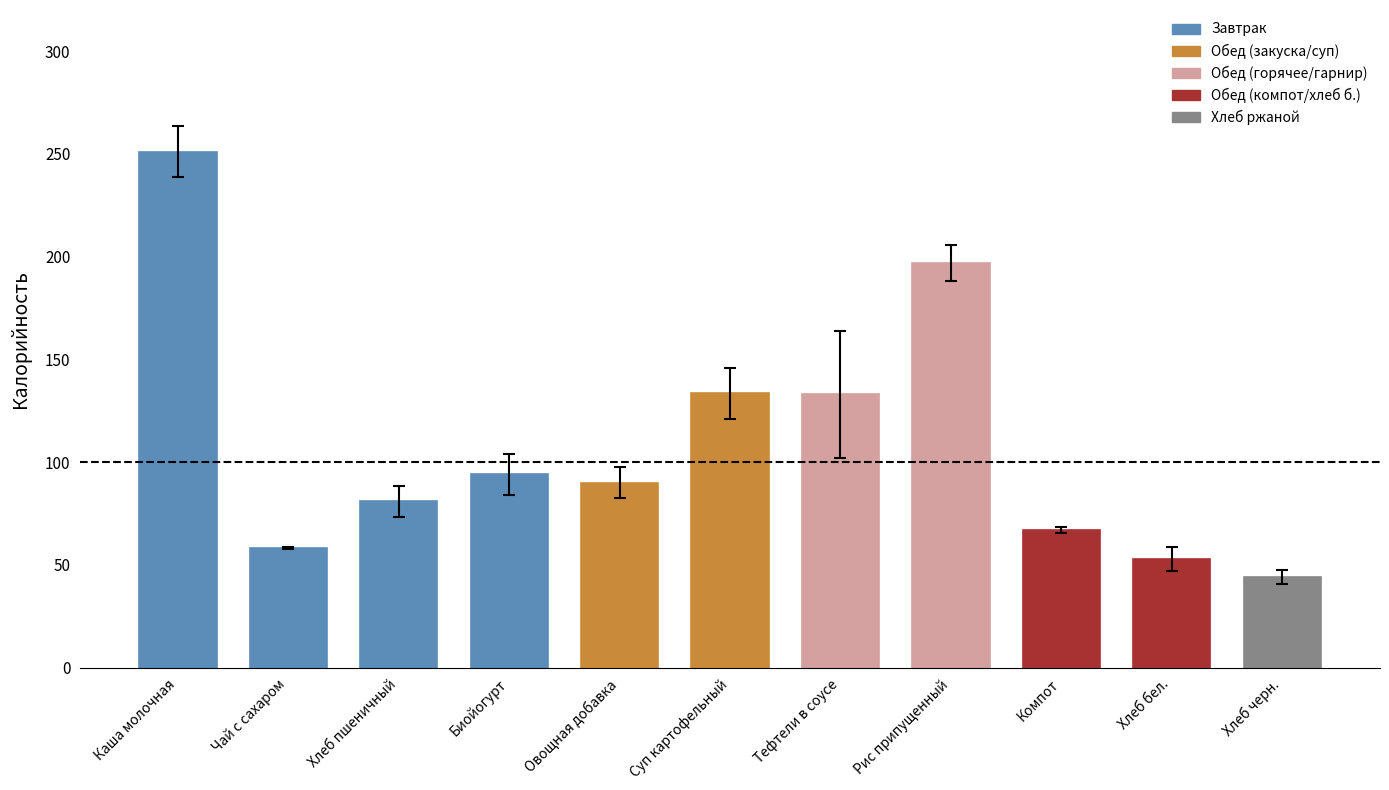

What is the change in value from Суп картофельный to Тефтели в соусе?

-0.6